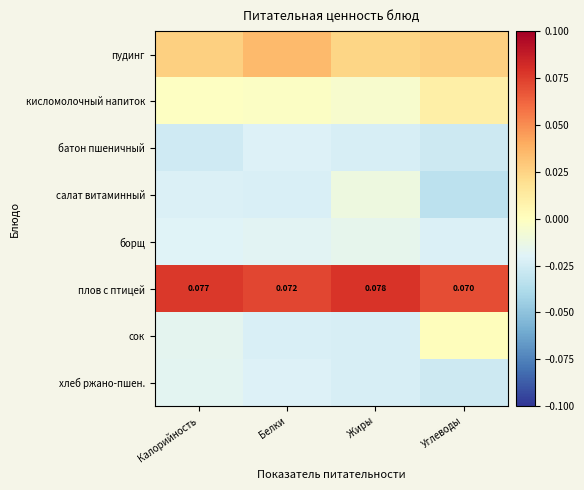

Which category has the highest value in the плов с птицей series?

Жиры